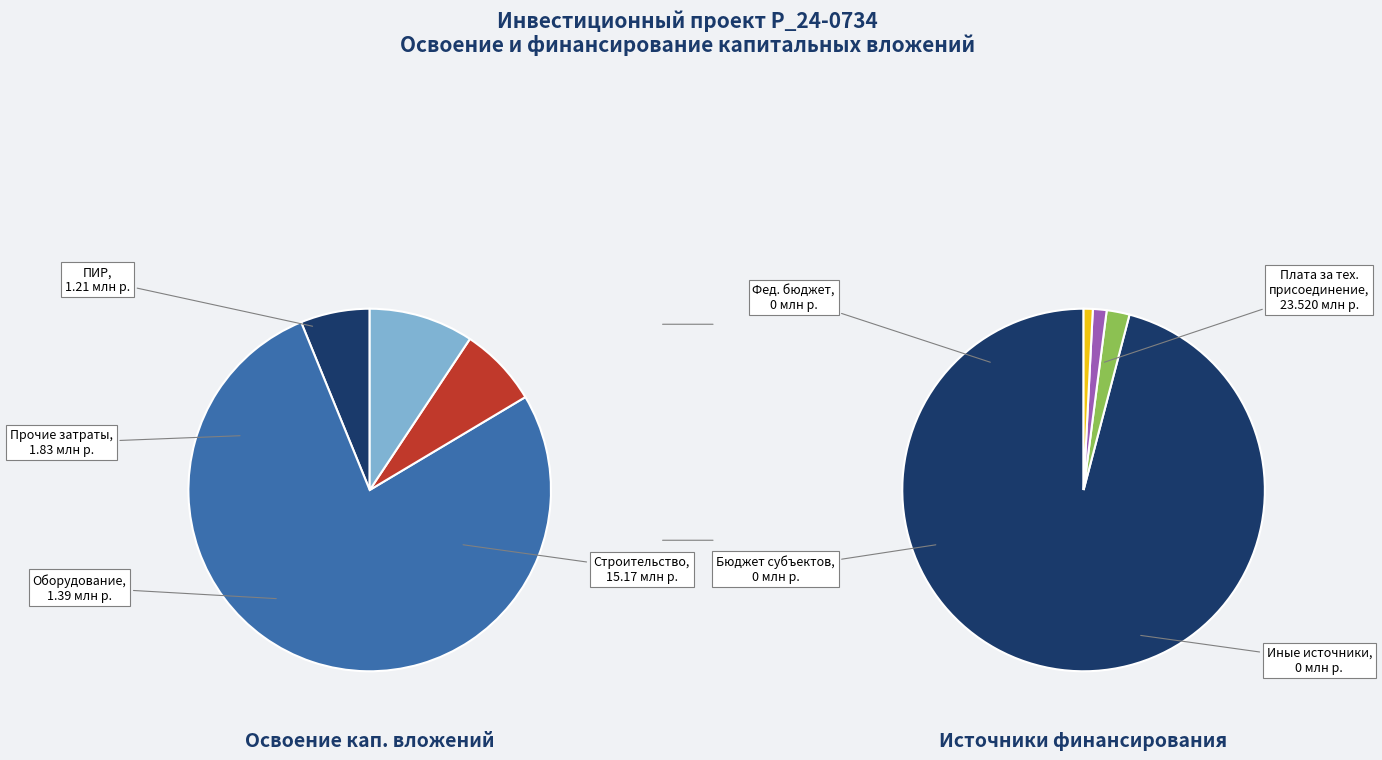

To the nearest percent, what is the difference between the largest and smallest slice percentages?

71%